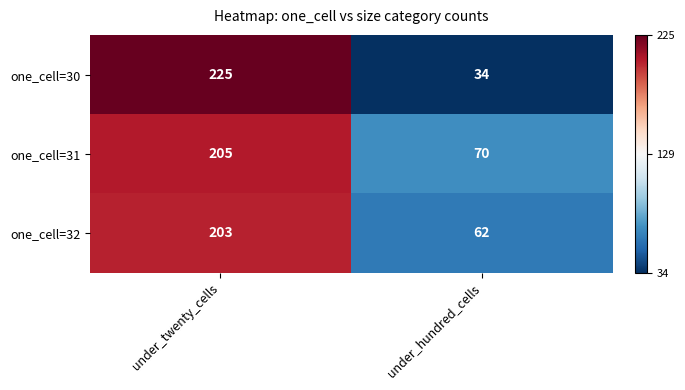

Is it true that one_cell=30 equals 82 at under_twenty_cells?

False